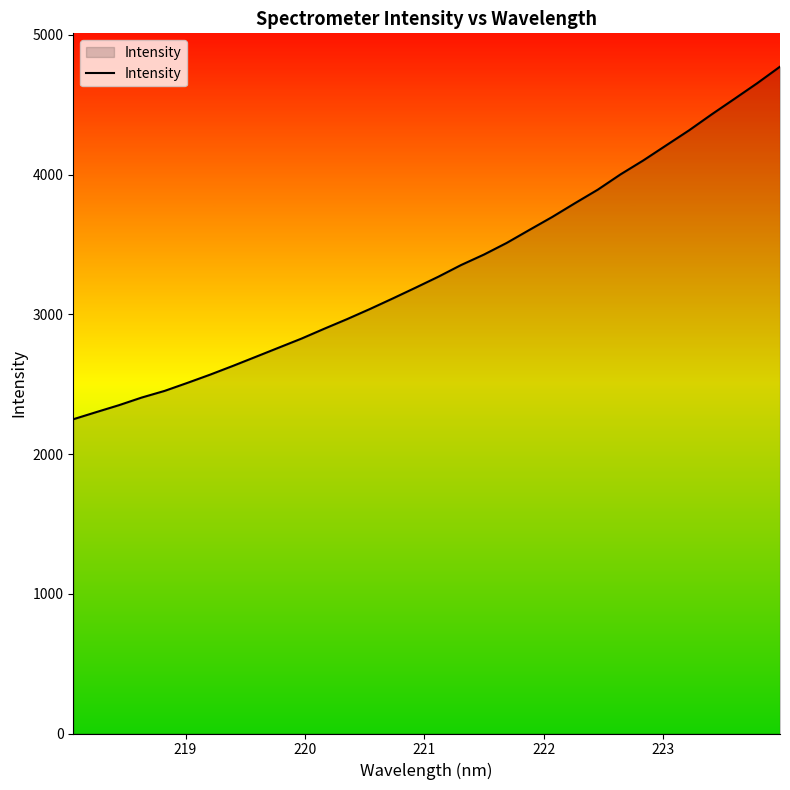

What is the maximum value shown in the chart?

4771.8